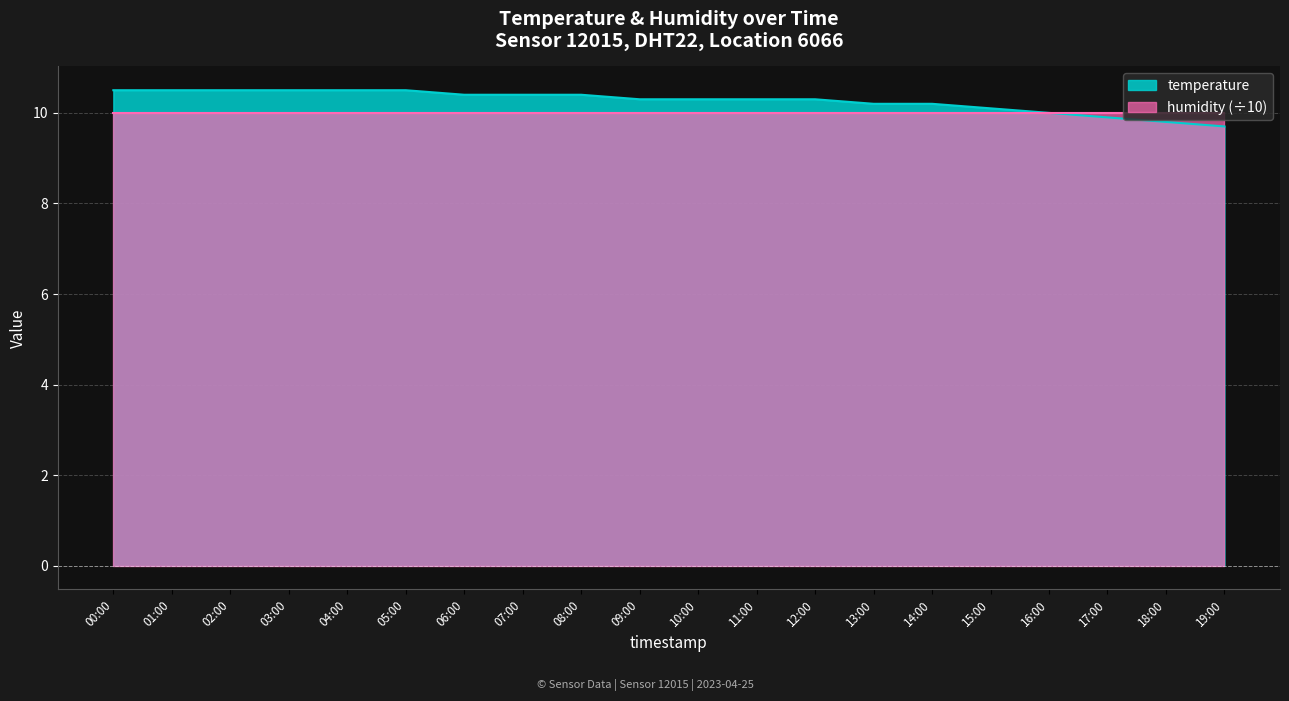

What value does the data have at 11:00?

10.3